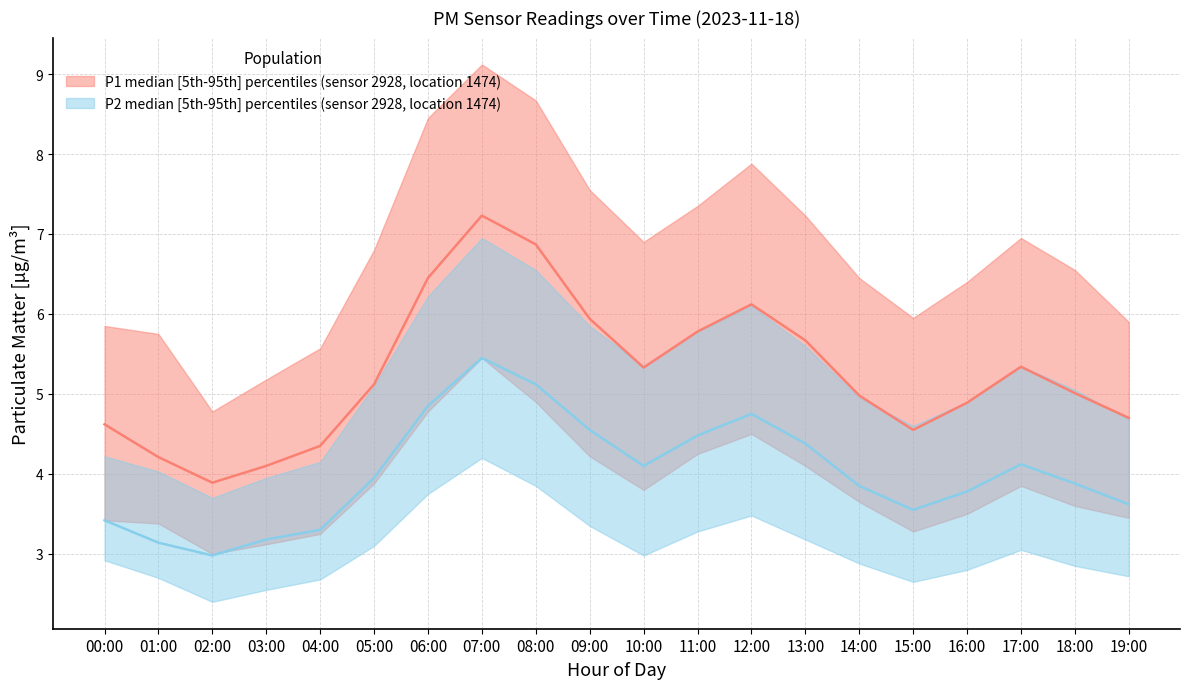

Where is the first local maximum for P2_upper?

07:00